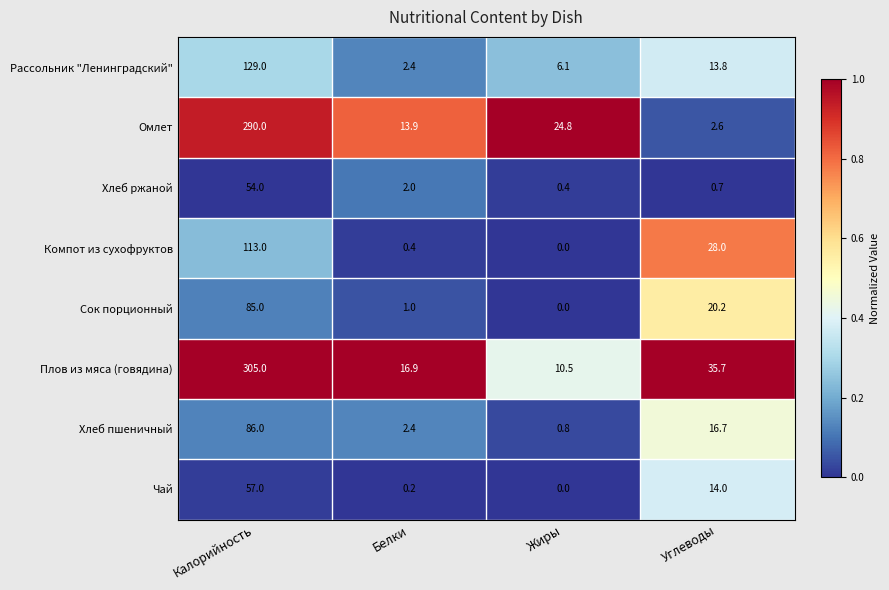

Rank the series at Калорийность from highest to lowest value.

Плов из мяса (говядина), Омлет, Рассольник "Ленинградский", Компот из сухофруктов, Хлеб пшеничный, Сок порционный, Чай, Хлеб ржаной